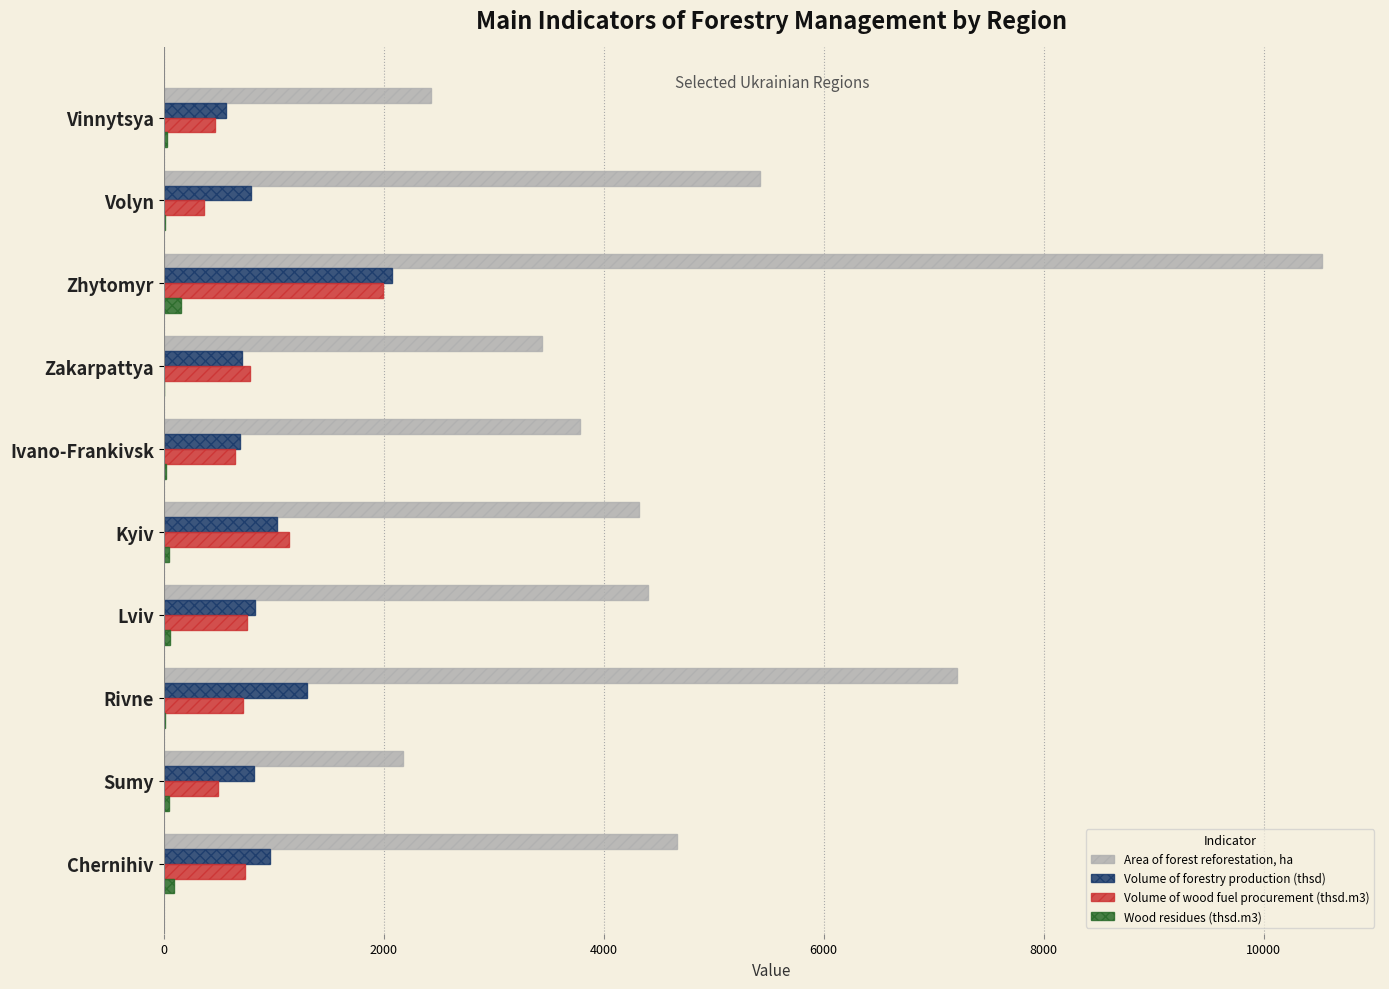

What are all the series names shown in the legend?

Area of forest reforestation, ha, Volume of forestry production (thsd), Volume of wood fuel procurement (thsd.m3), Wood residues (thsd.m3)